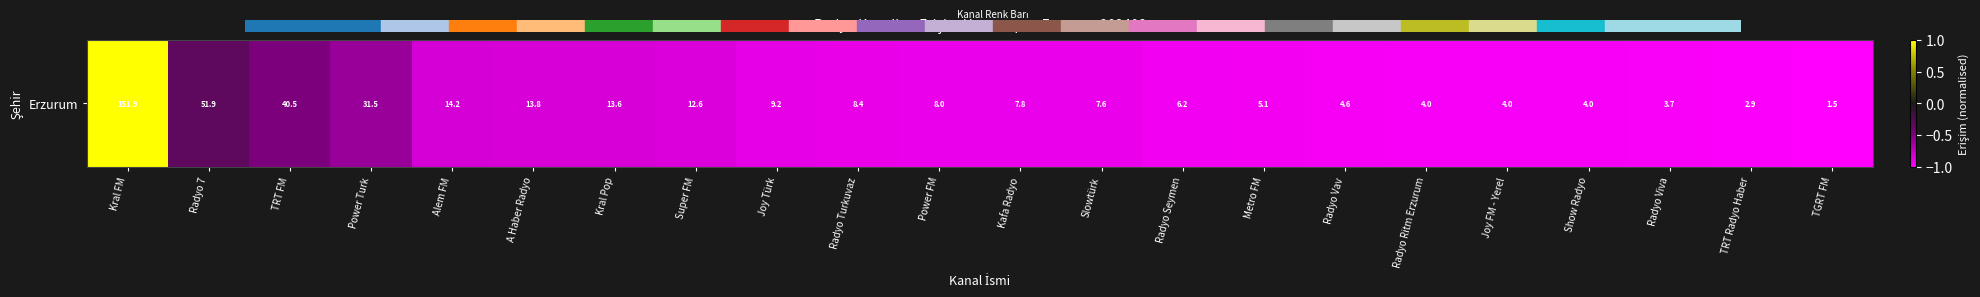

Reading right to left, extract all data points from this chart.

TGRT FM=-1.0	TRT Radyo Haber=-1.0	Radyo Viva=-1.0	Show Radyo=-1.0	Joy FM - Yerel=-1.0	Radyo Ritm Erzurum=-1.0	Radyo Vav=-1.0	Metro FM=-1.0	Radyo Seymen=-0.9	Slowtürk=-0.9	Kafa Radyo=-0.9	Power FM=-0.9	Radyo Turkuvaz=-0.9	Joy Türk=-0.9	Super FM=-0.9	Kral Pop=-0.8	A Haber Radyo=-0.8	Alem FM=-0.8	Power Turk=-0.6	TRT FM=-0.5	Radyo 7=-0.3	Kral FM=1.0